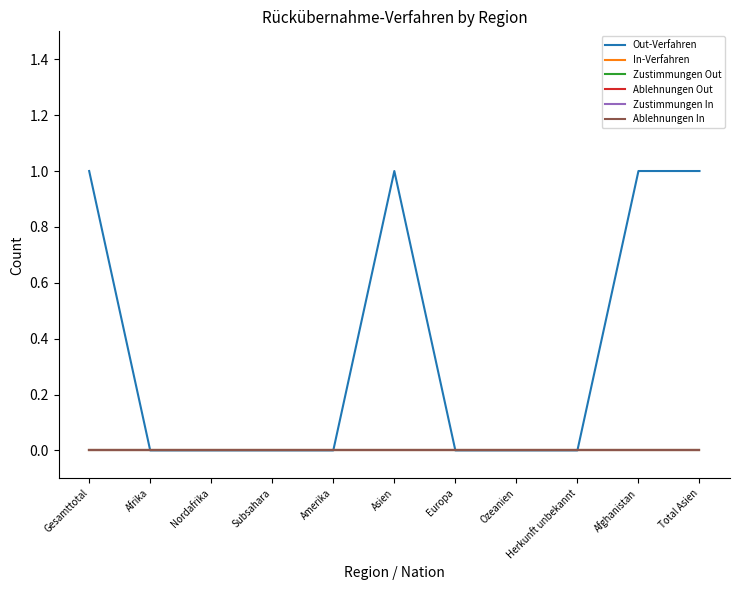

What is the label of the 8th point from the left?

Ozeanien